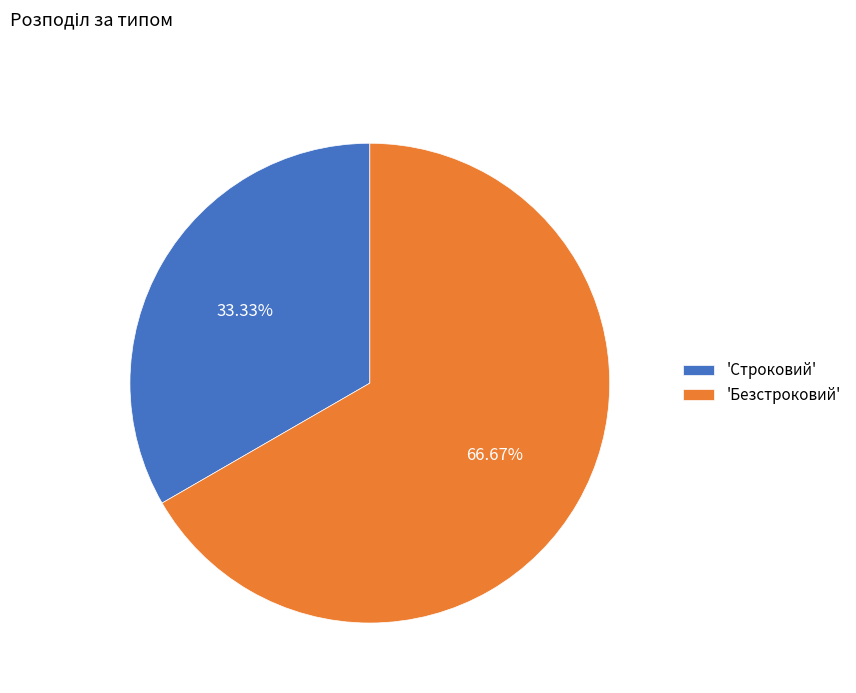

Is there a majority slice in this chart?

Yes